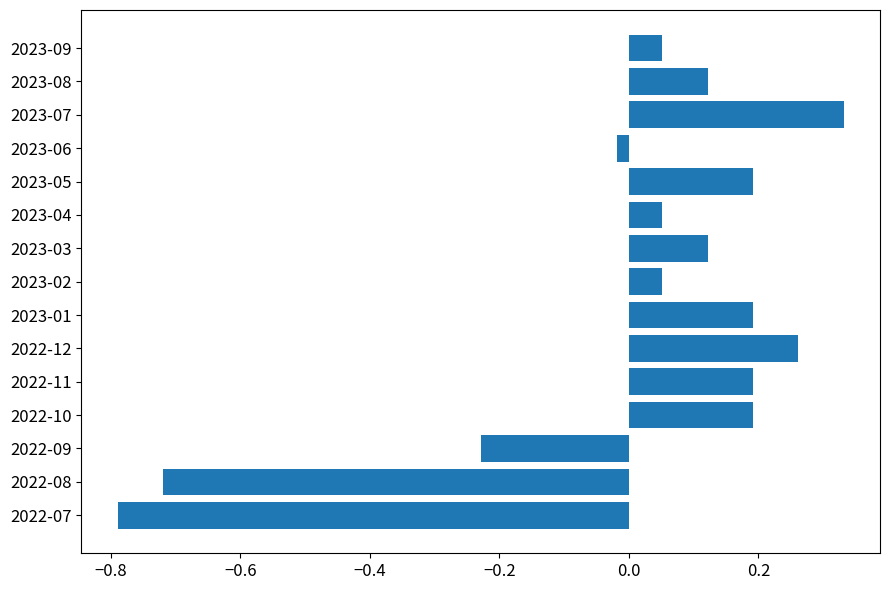

Is it true that the value at 2023-05 is 0.1?

False